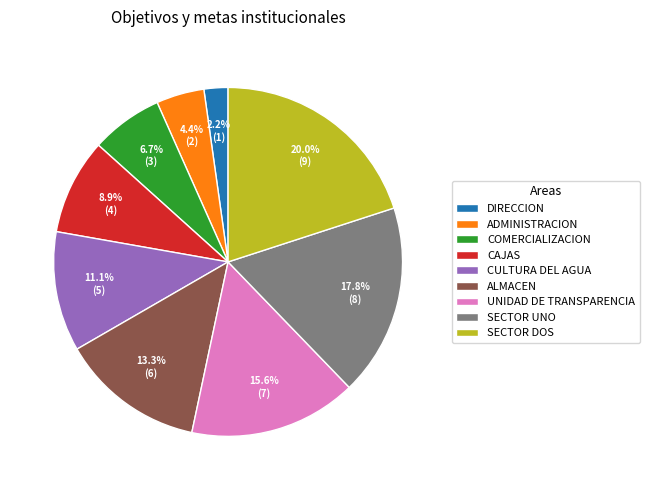

What percentage is the DIRECCION slice, to the nearest percent?

2%